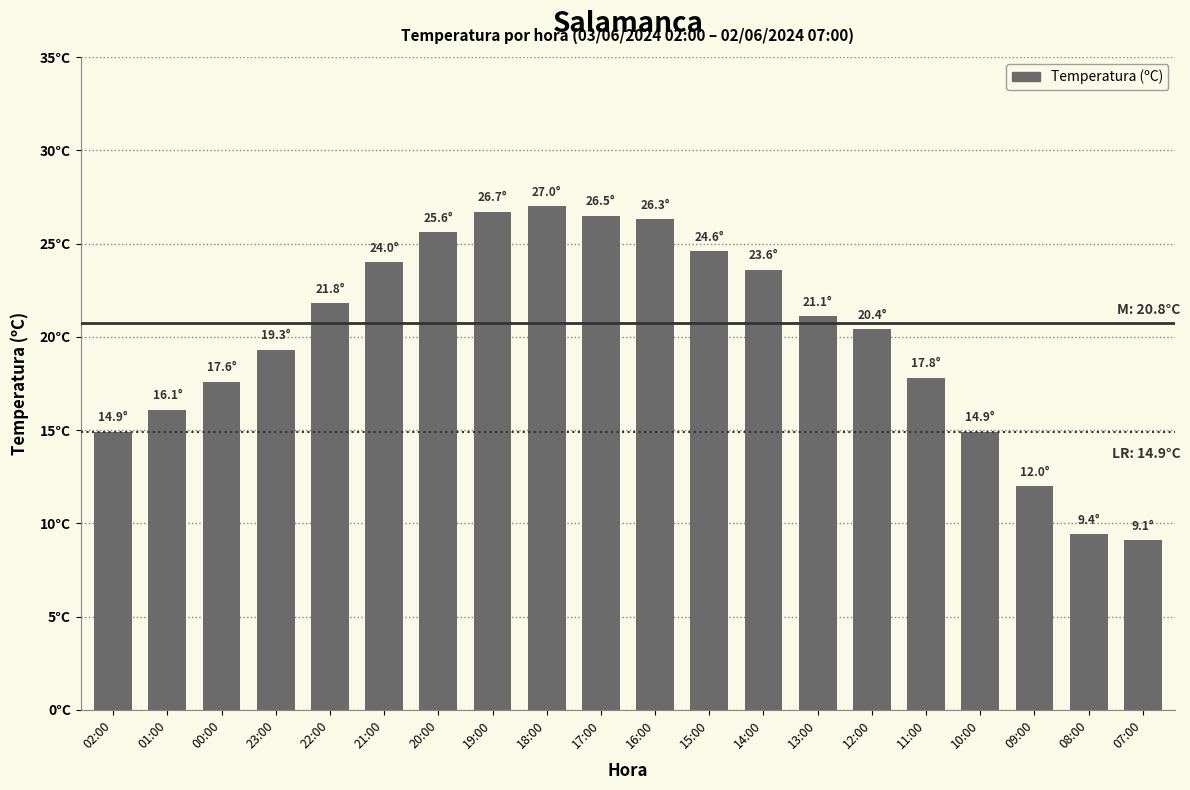

The chart shows a value of 25.6 at 20:00. True or false?

True